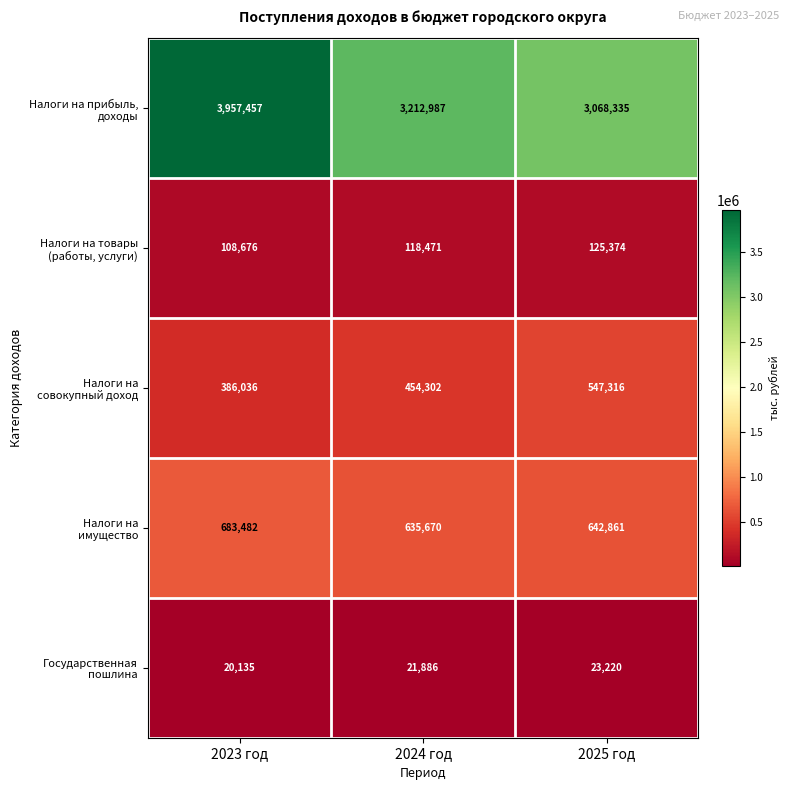

At which category does the chart reach its minimum across all series?

2023 год